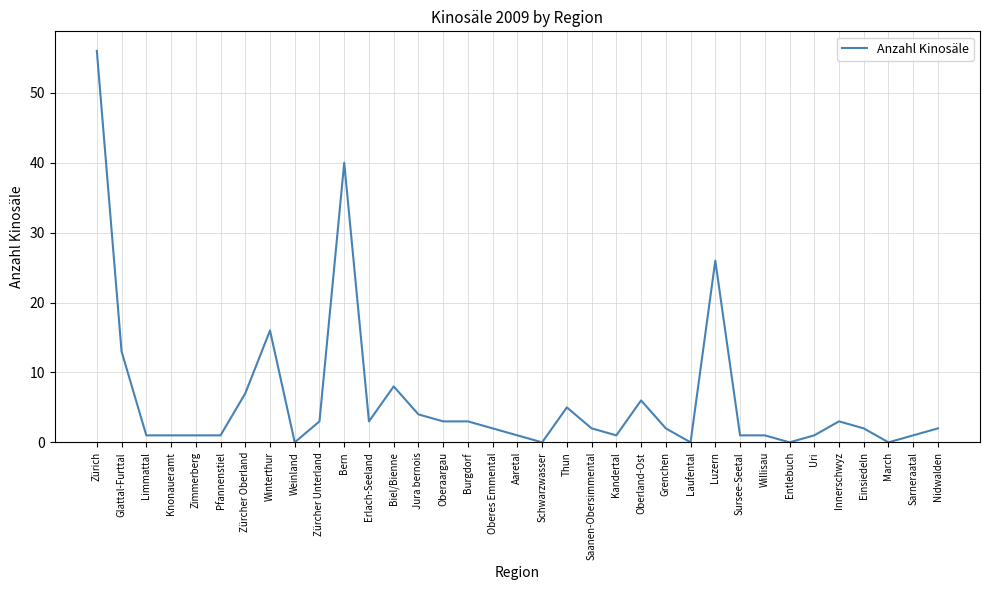

What position from the left is Zürcher Unterland?

10